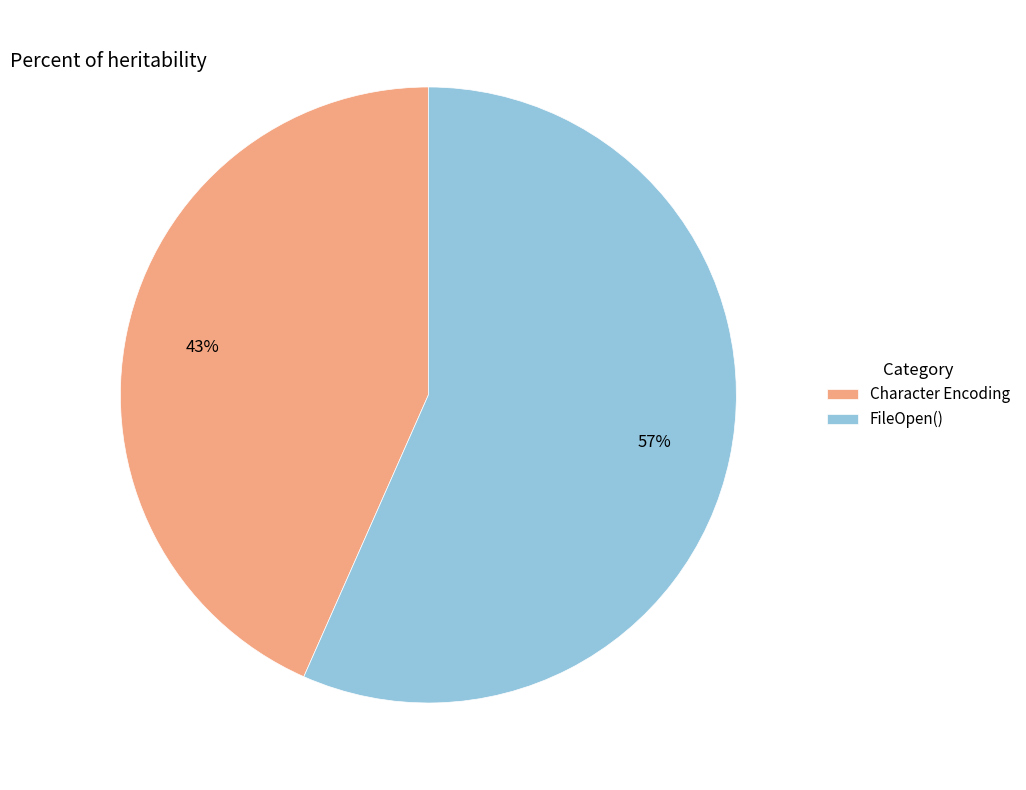

Between FileOpen() and Character Encoding, which is larger?

FileOpen()